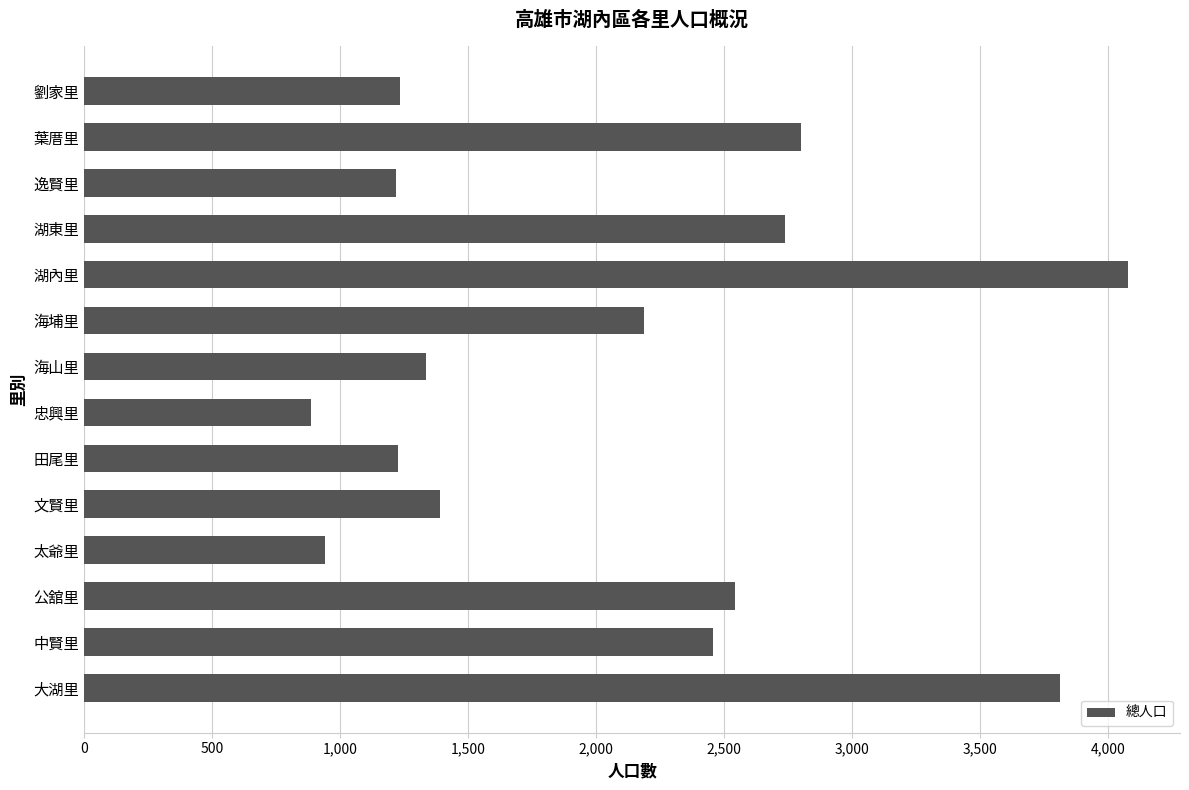

What is the ratio of the value at 田尾里 to the value at 逸賢里?

1.0